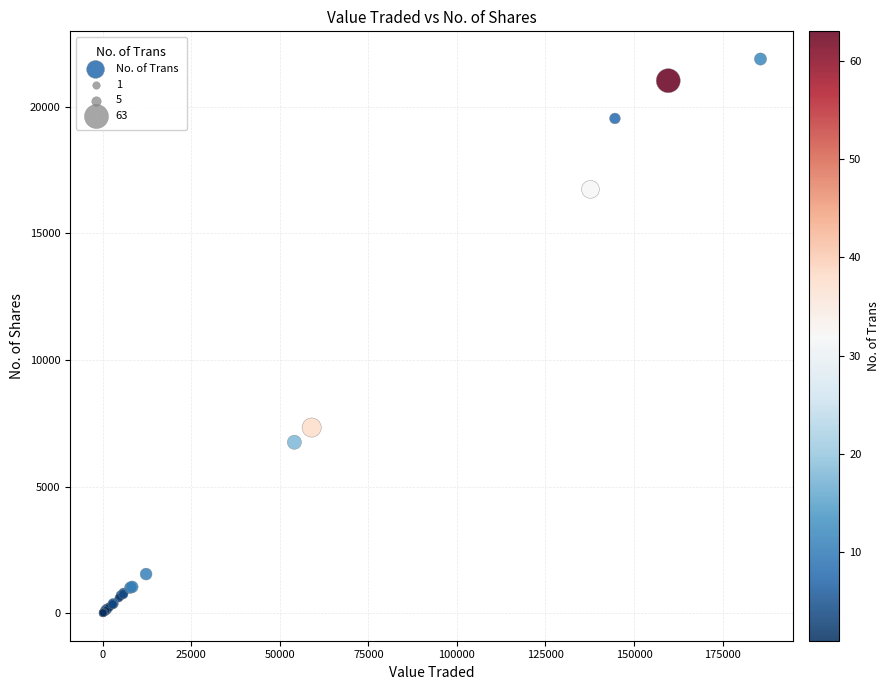

What Y value in the scatter plot is closest to 10946?

7330